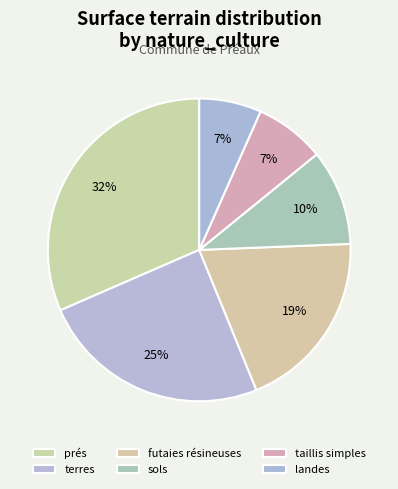

How many segments does this pie chart have?

6